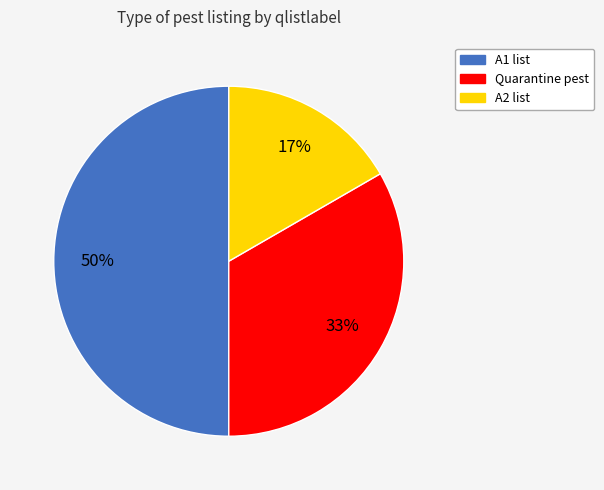

To the nearest percent, what is the difference between the largest and smallest slice percentages?

33%